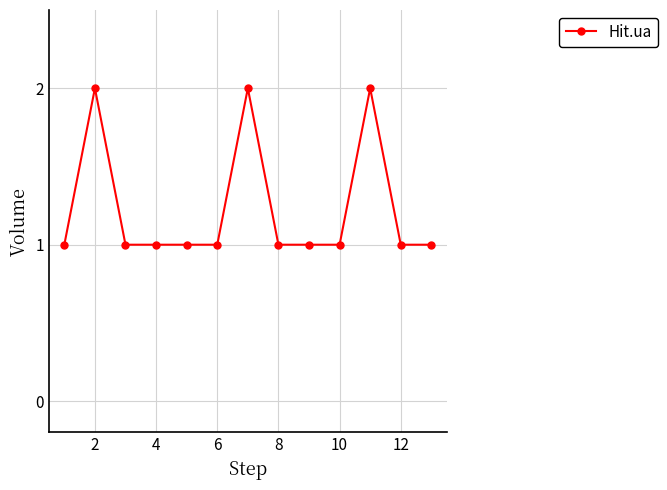

What is the sum of all values?

16